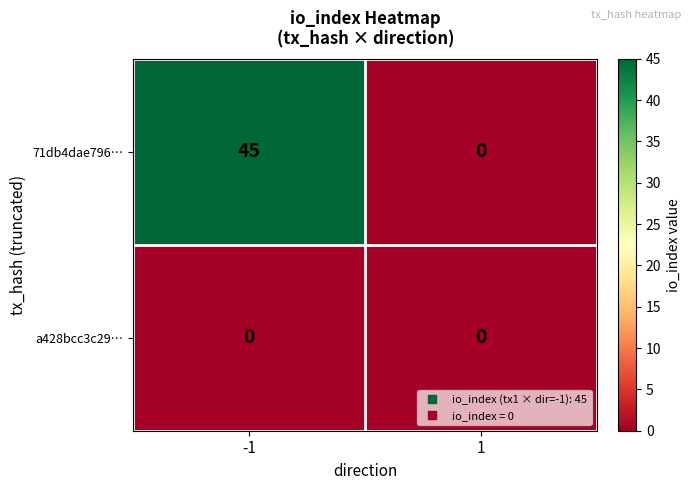

Which series has the widest spread of values?

71db4dae796…